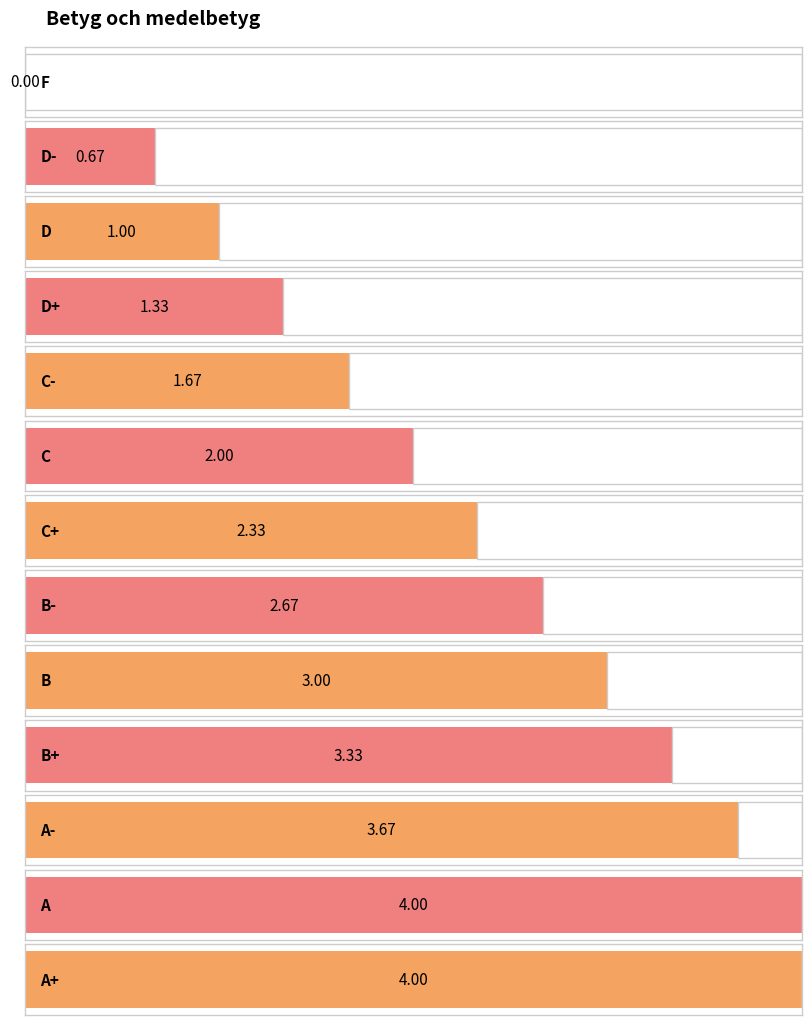

What is the maximum value shown in the chart?

4.0